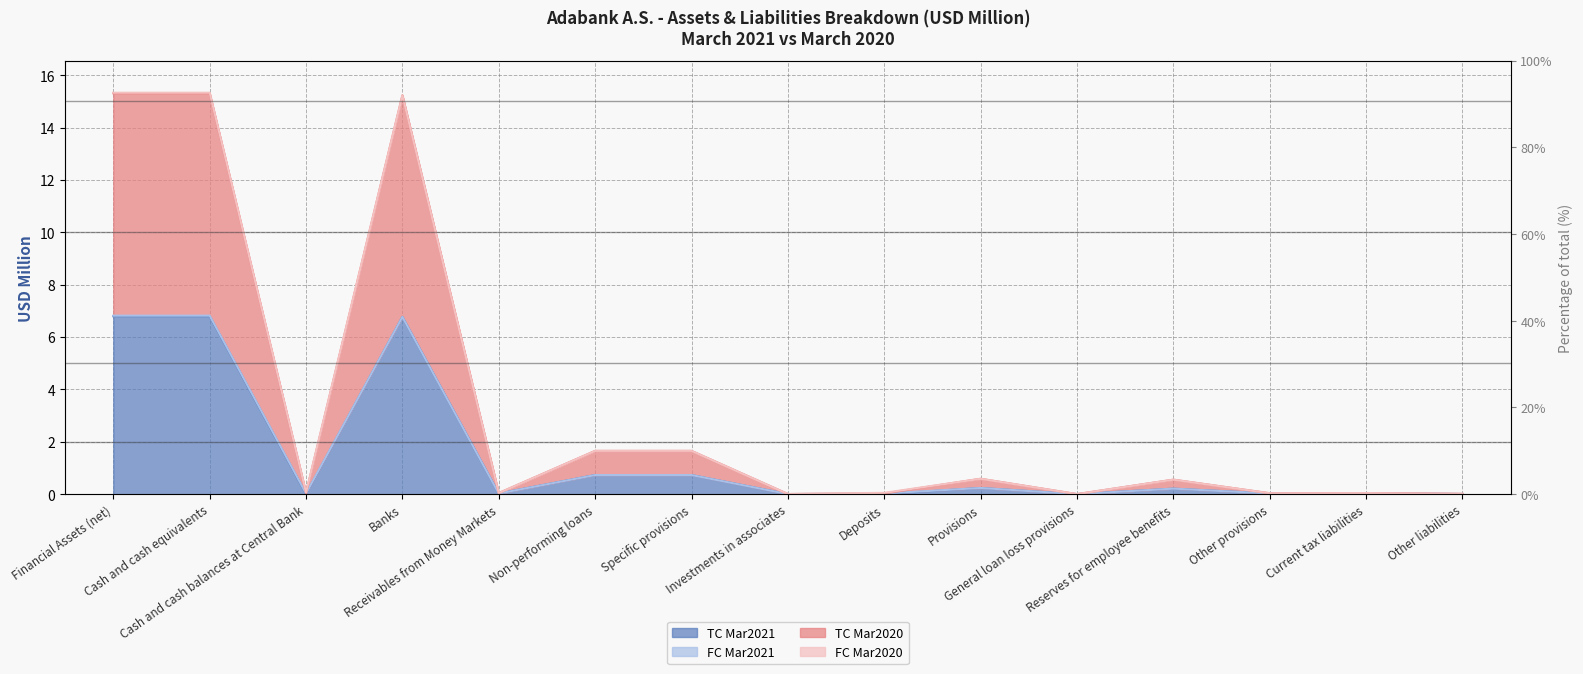

At which category does TC Mar2020 reach its first local peak?

Banks